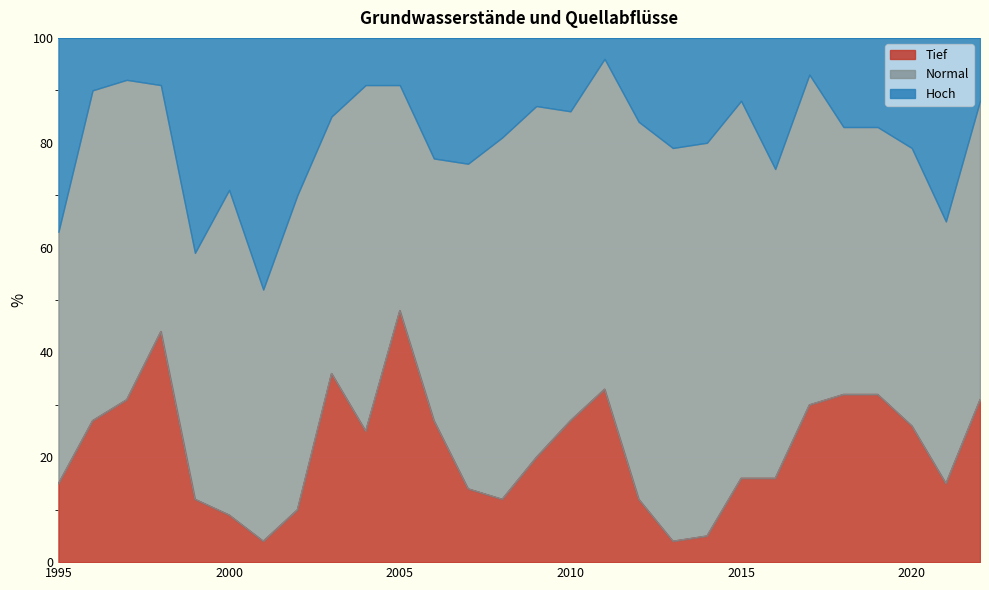

How many lines are shown in the chart?

3